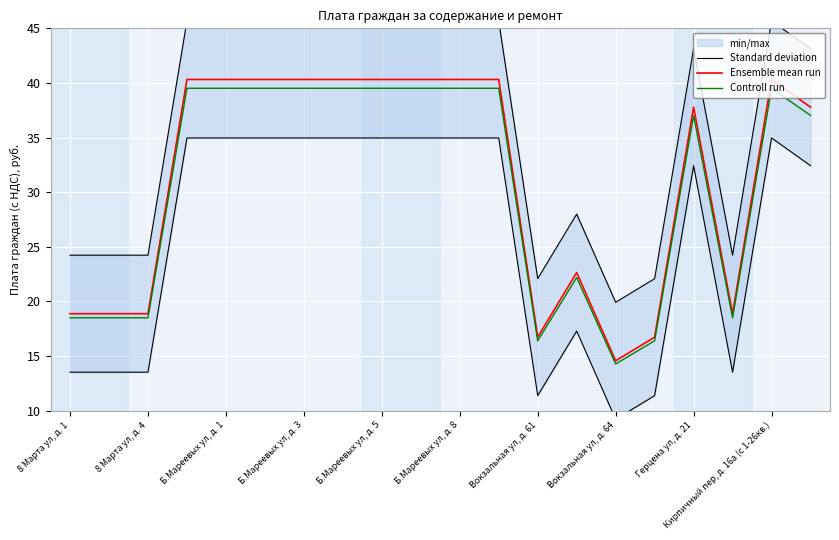

What is the highest value of the Ensemble mean run series?

40.3